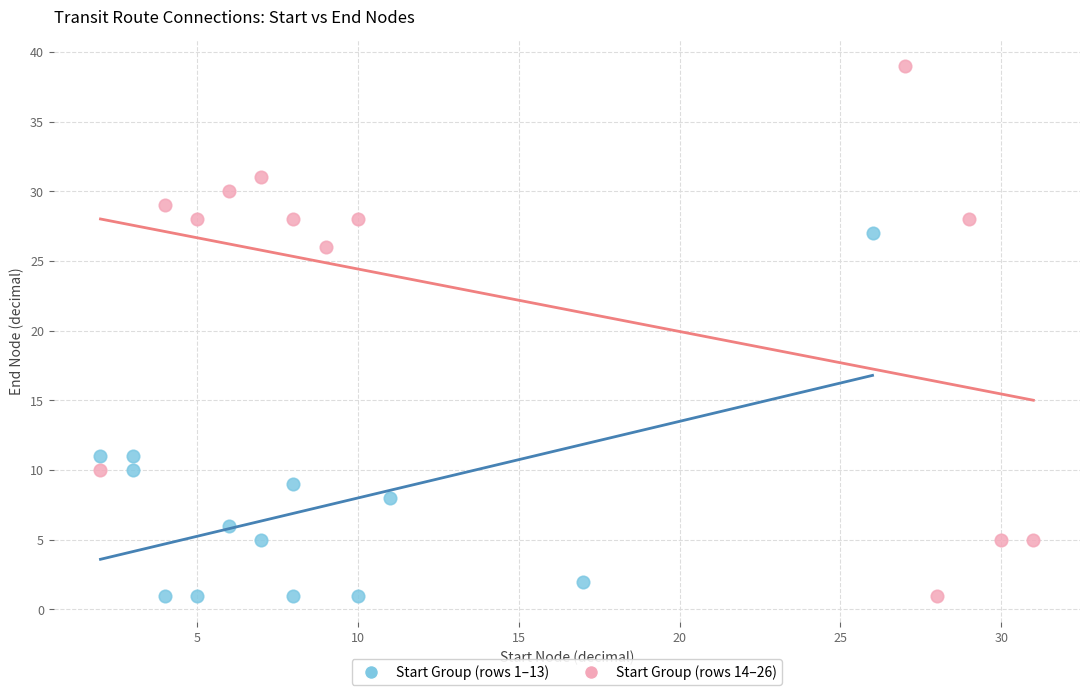

Which series has the widest spread of Y values?

Start Group (rows 14–26)